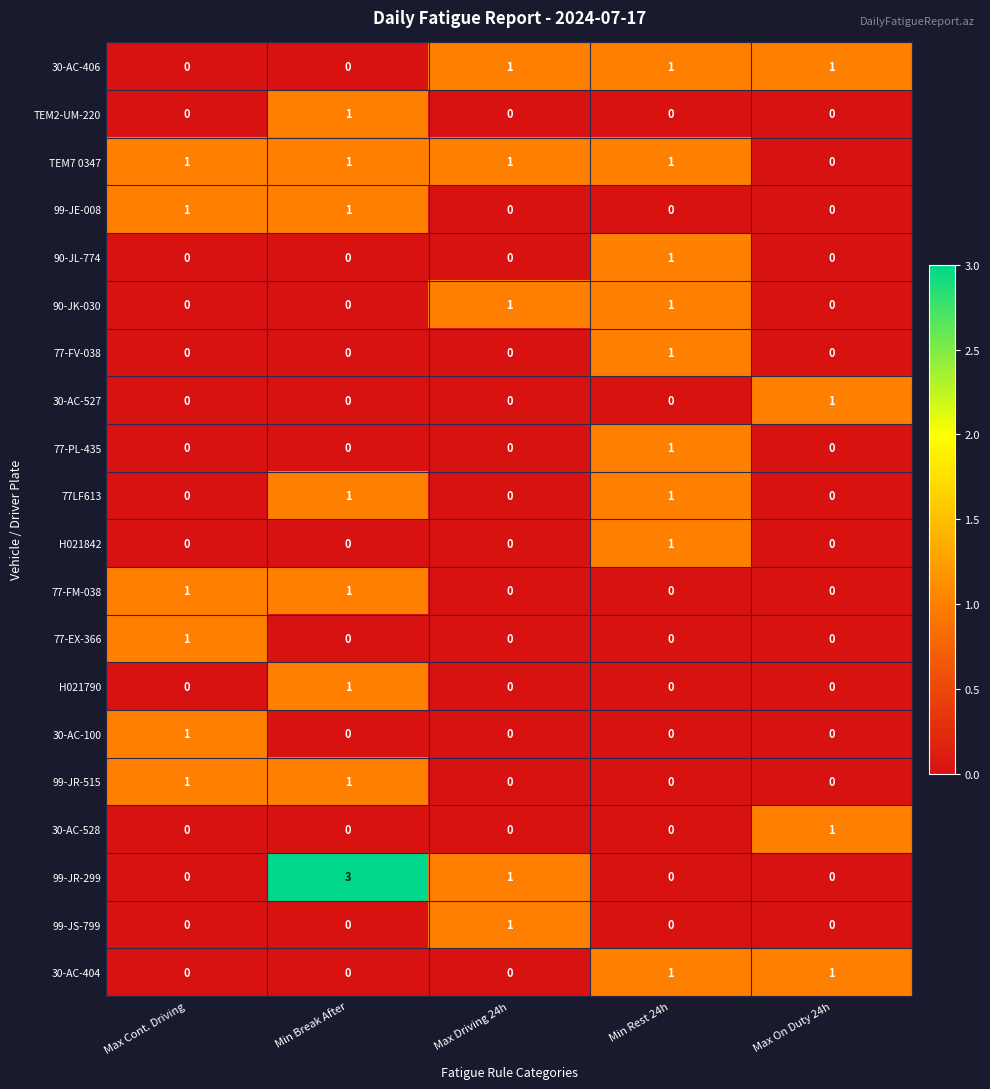

At which category is the sum across all series the highest?

Min Break After